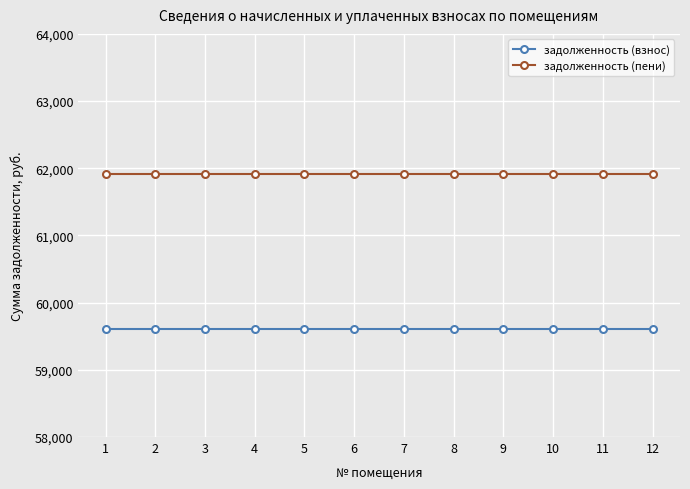

What is the sum of all задолженность (взнос) values?

715253.8